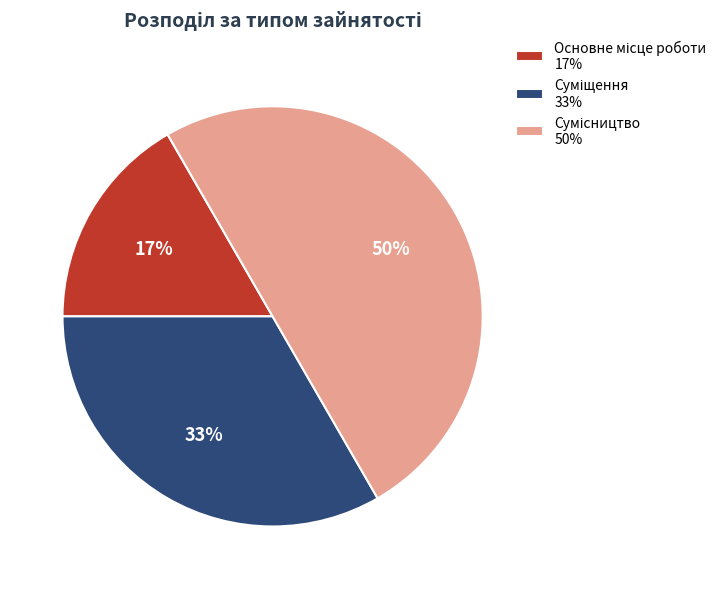

To the nearest percent, what is the difference between the largest and smallest slice percentages?

33%